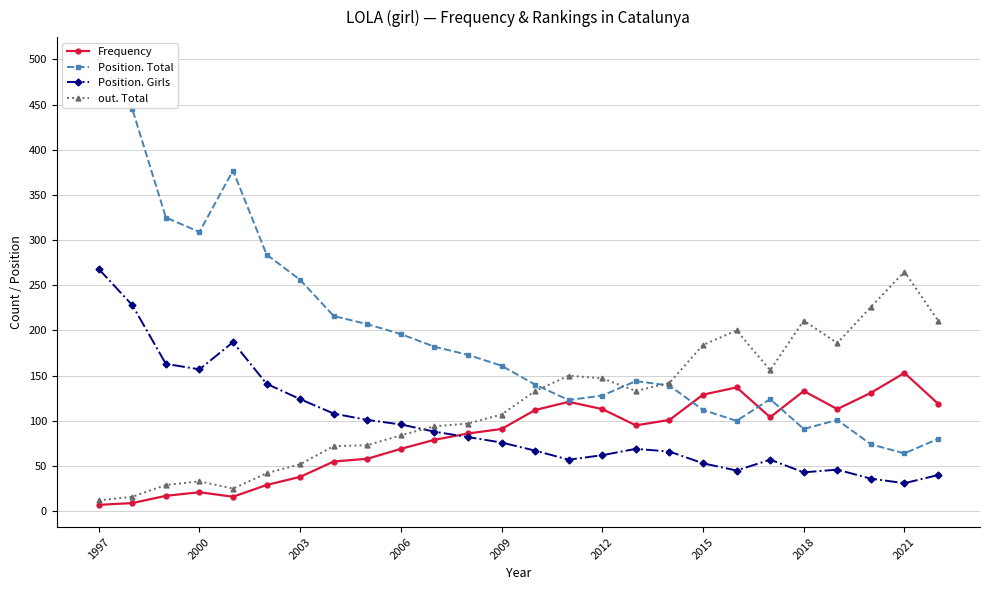

The Position. Girls series shows 43 at 2018. True or false?

True